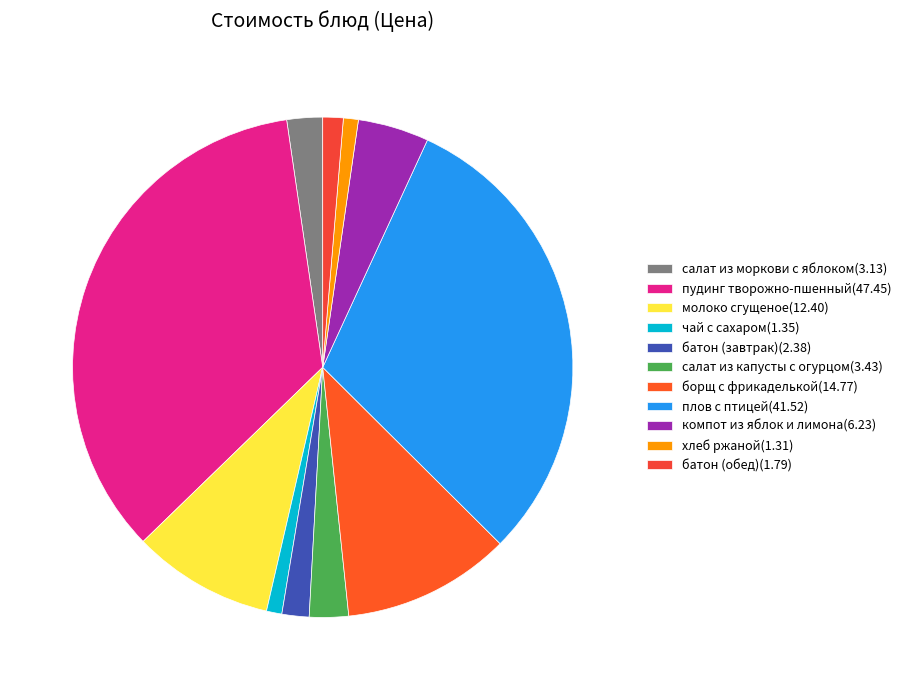

Count the number of slices in the pie.

11